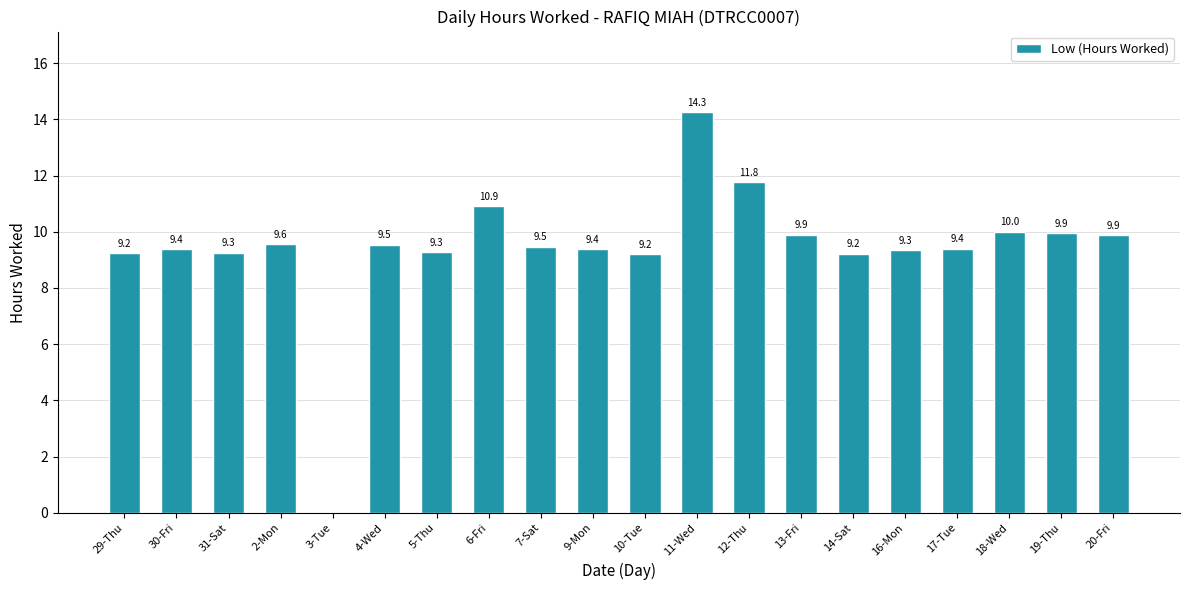

Is it true that the value at 16-Mon is 16.3?

False